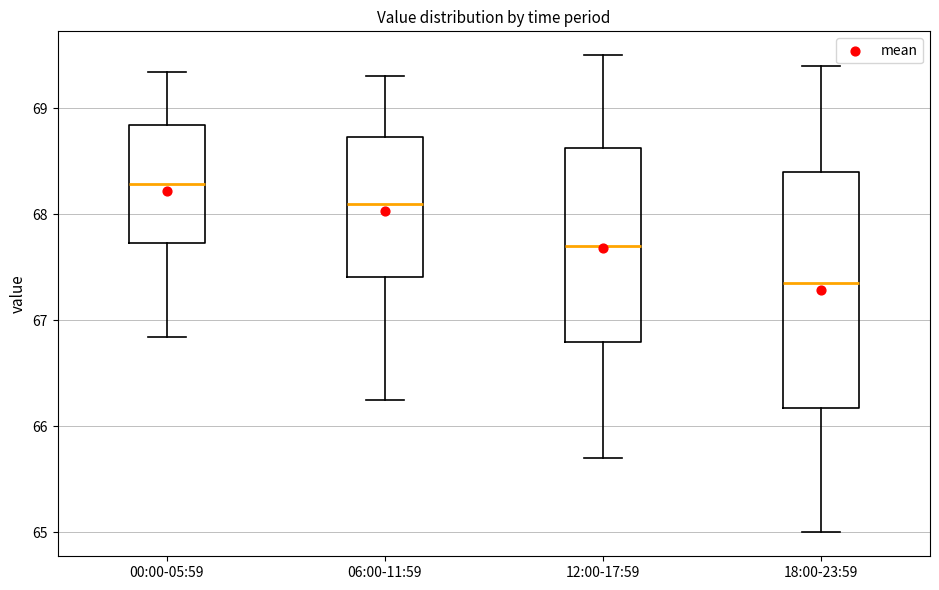

Reading left to right, read every box against the y-axis: the position of its median line, the range the box covers, and the ends of its whiskers. The values are not printed on the chart, so give them approximately, as read against the axis.

00:00-05:59: median 68.3, box 67.7 to 68.8, whiskers 66.8 to 69.3
06:00-11:59: median 68.1, box 67.4 to 68.7, whiskers 66.3 to 69.3
12:00-17:59: median 67.7, box 66.8 to 68.6, whiskers 65.7 to 69.5
18:00-23:59: median 67.4, box 66.2 to 68.4, whiskers 65.0 to 69.4